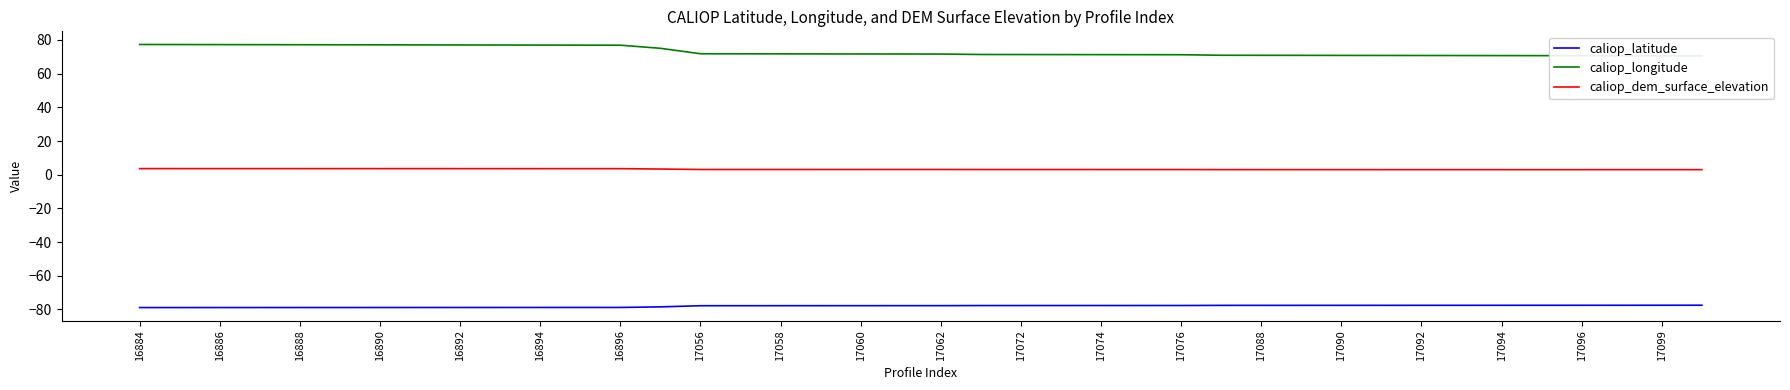

How many data points does each series have?

40